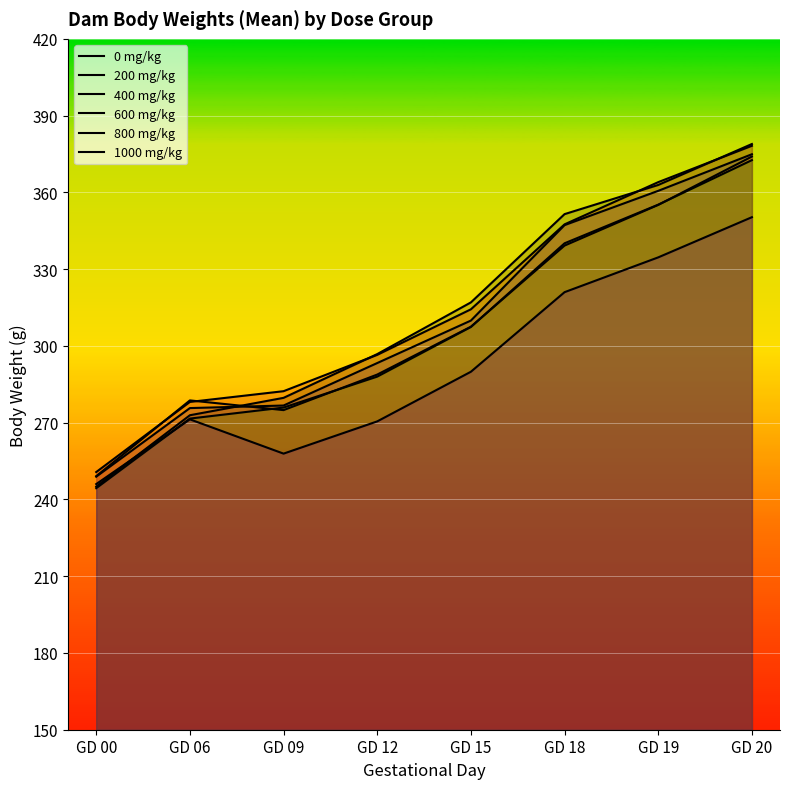

What are all the series names shown in the legend?

0 mg/kg, 200 mg/kg, 400 mg/kg, 600 mg/kg, 800 mg/kg, 1000 mg/kg